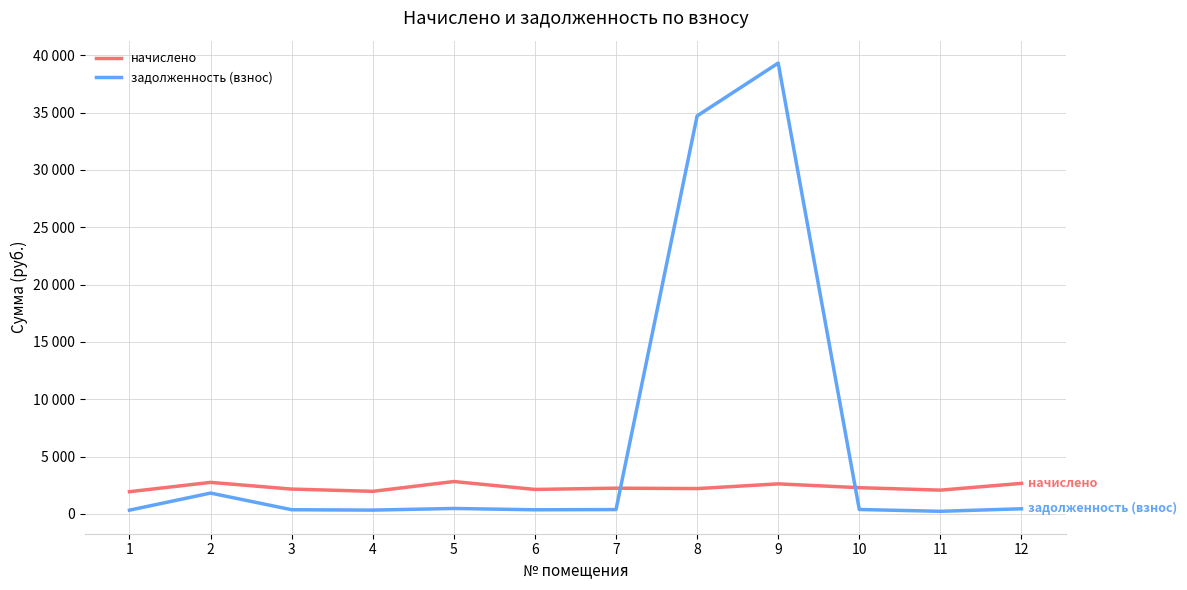

Does the chart display data point markers on the line(s)?

No